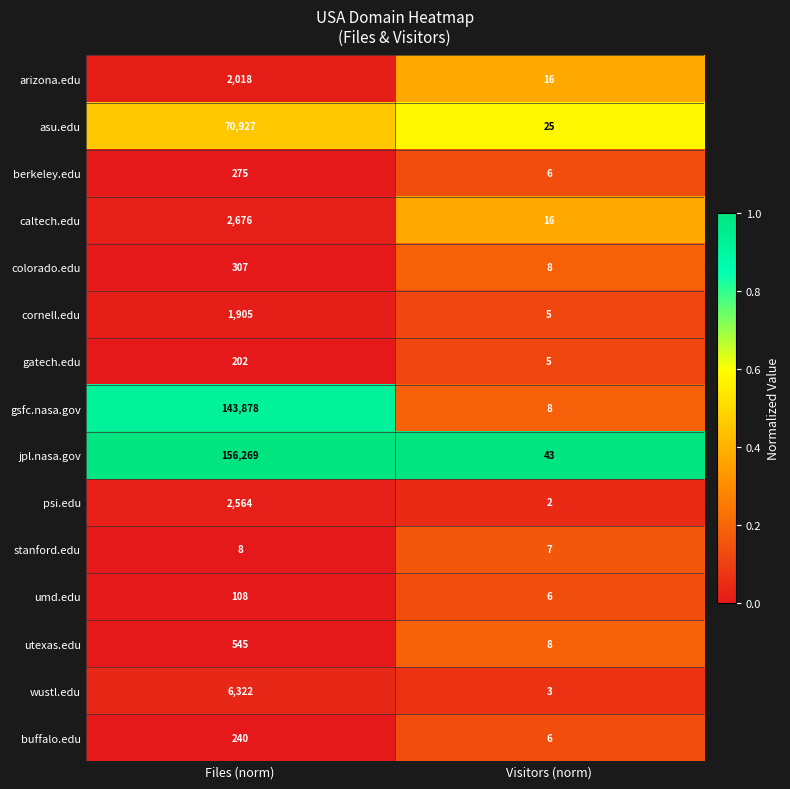

Which category has the lowest value across all series?

Visitors (norm)